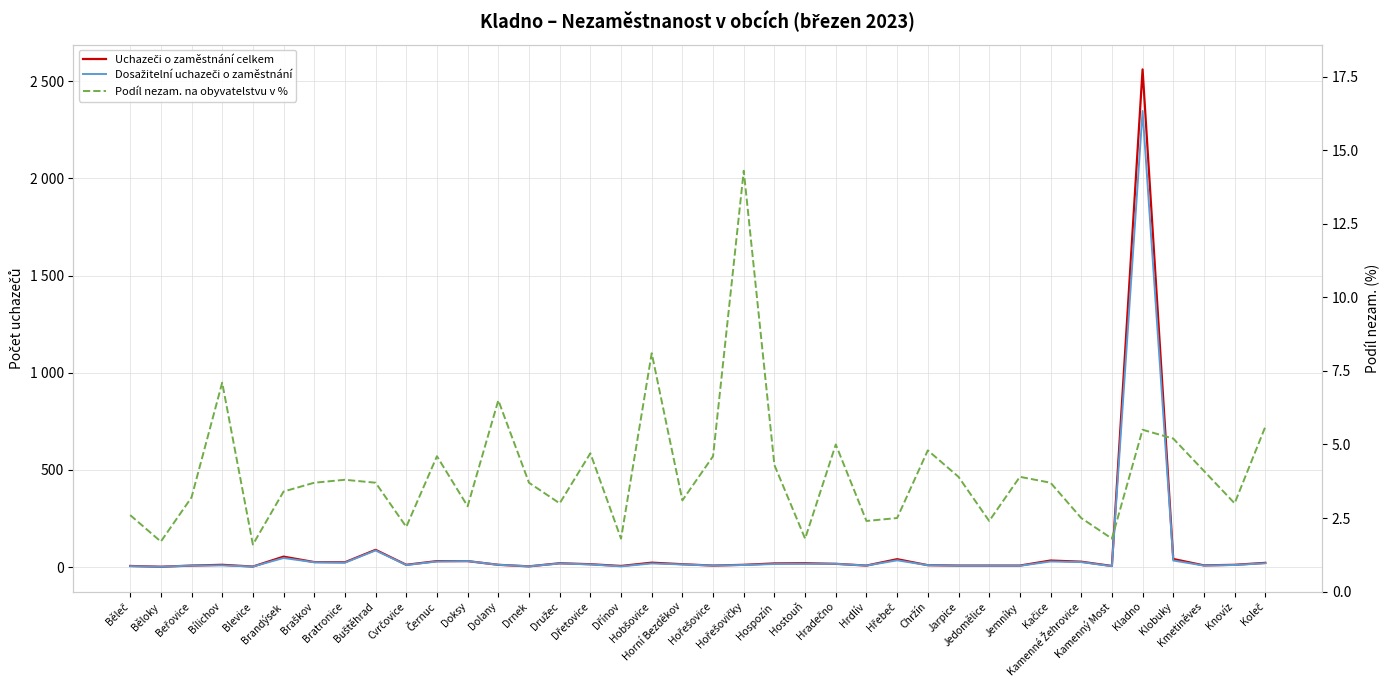

At which category does the chart reach its peak across all series?

Kladno